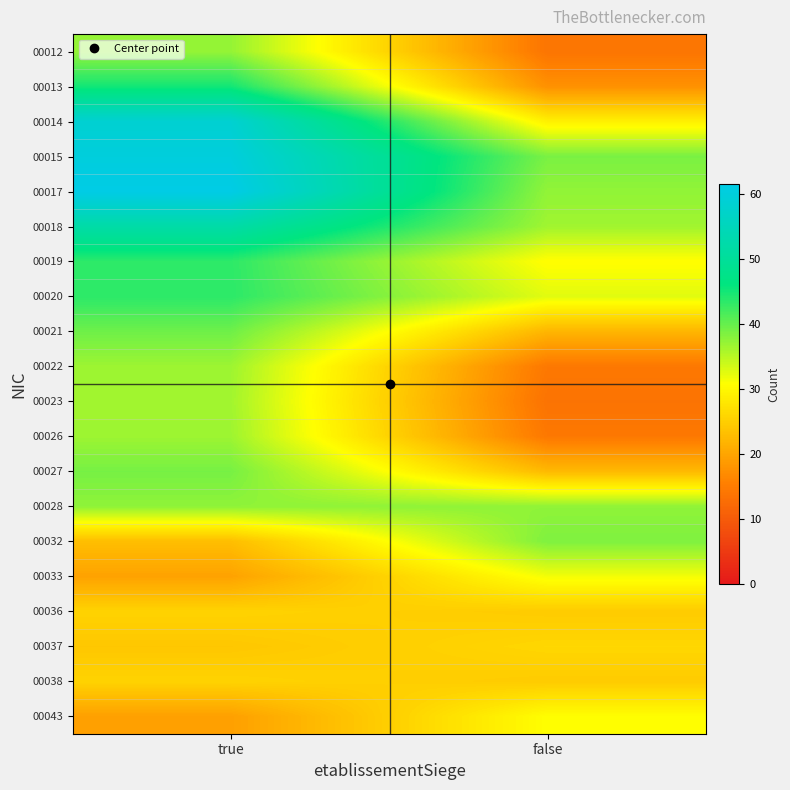

Rank the series by their maximum value, from lowest to highest.

00038, 00036, 00037, 00043, 00033, 00023, 00026, 00022, 00012, 00028, 00032, 00027, 00021, 00019, 00020, 00013, 00018, 00014, 00015, 00017